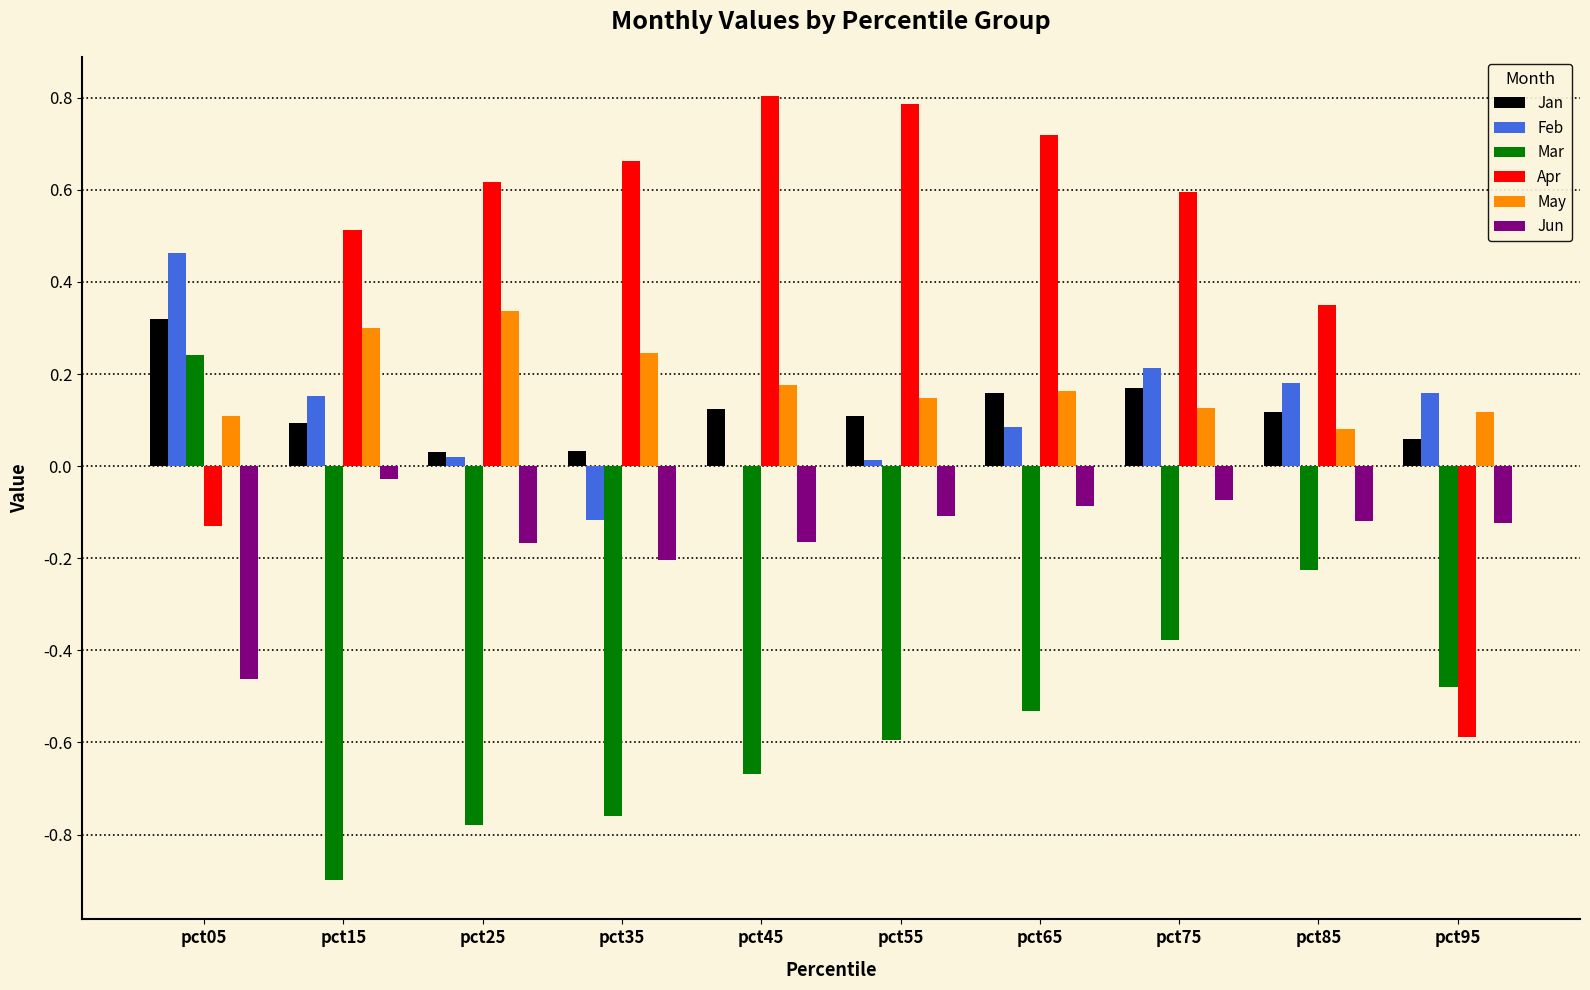

Which series has the largest total across all categories?

Apr